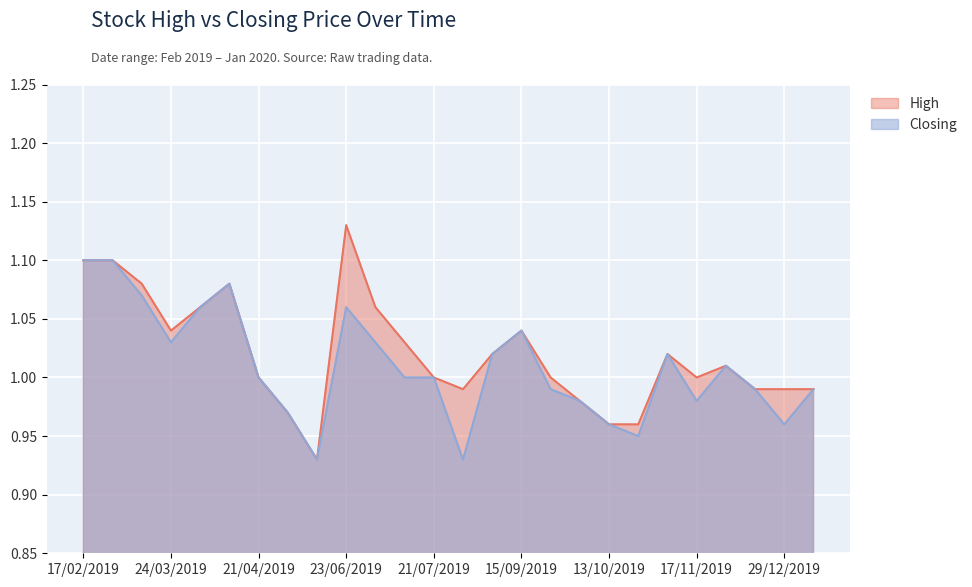

True or false: Closing and High cross at least once.

False